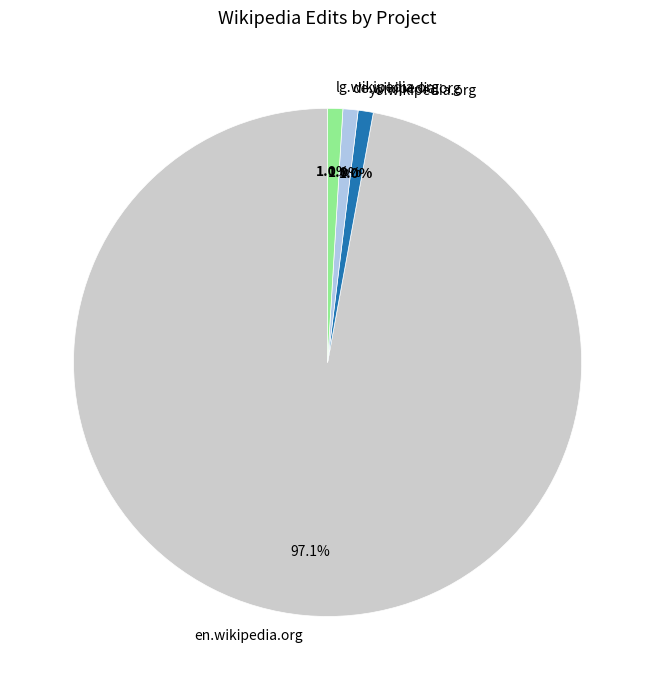

Is it true that lg.wikipedia.org is 9% of the pie?

False